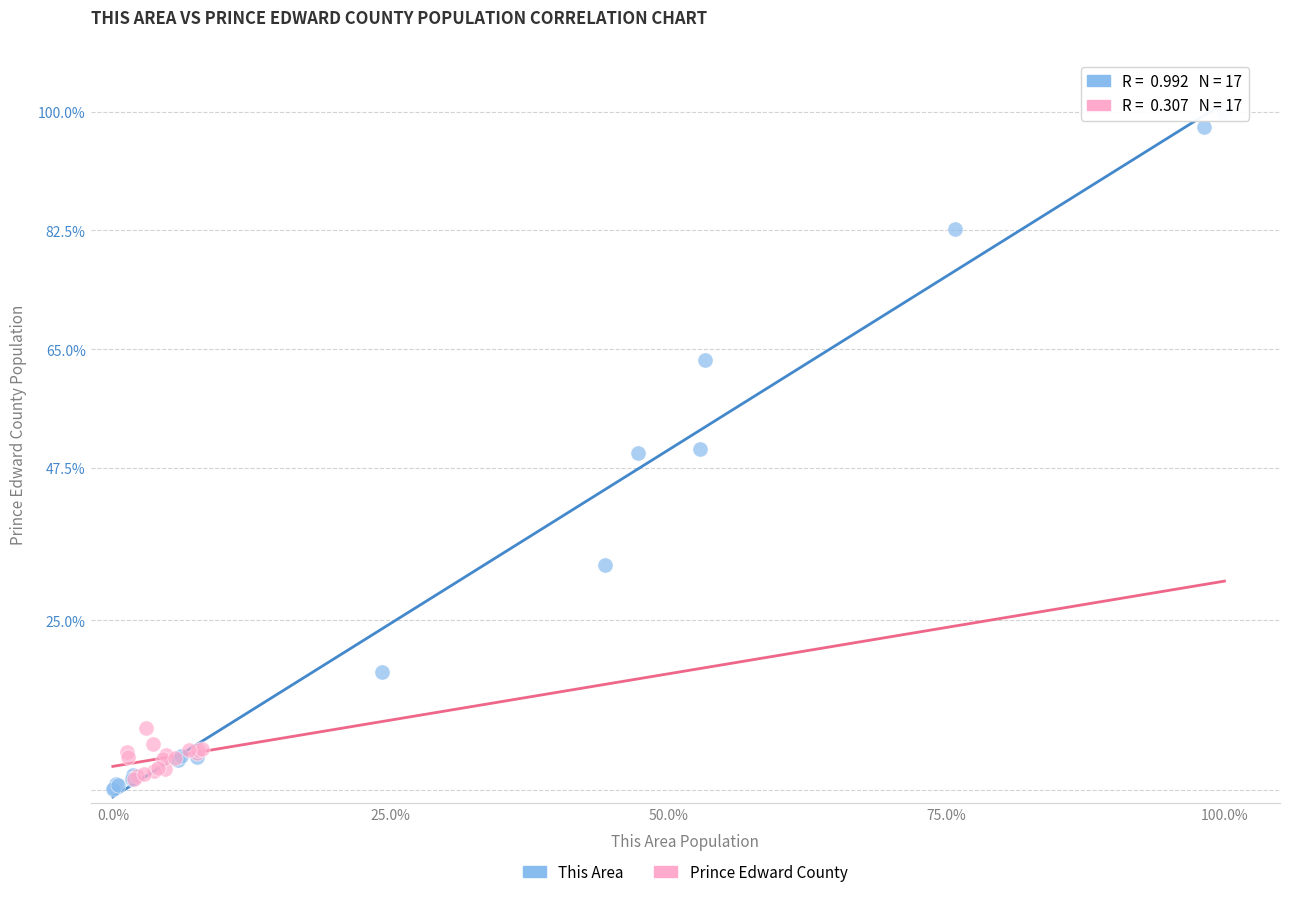

Which series contains the lowest Y value?

This Area